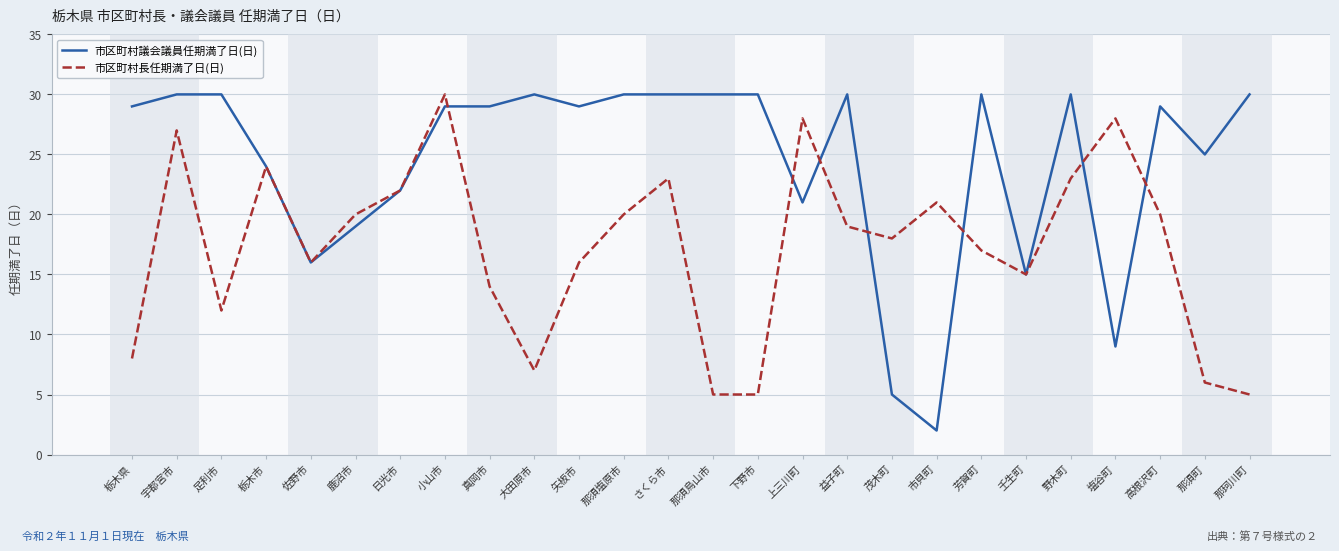

What position from the left is 佐野市?

5